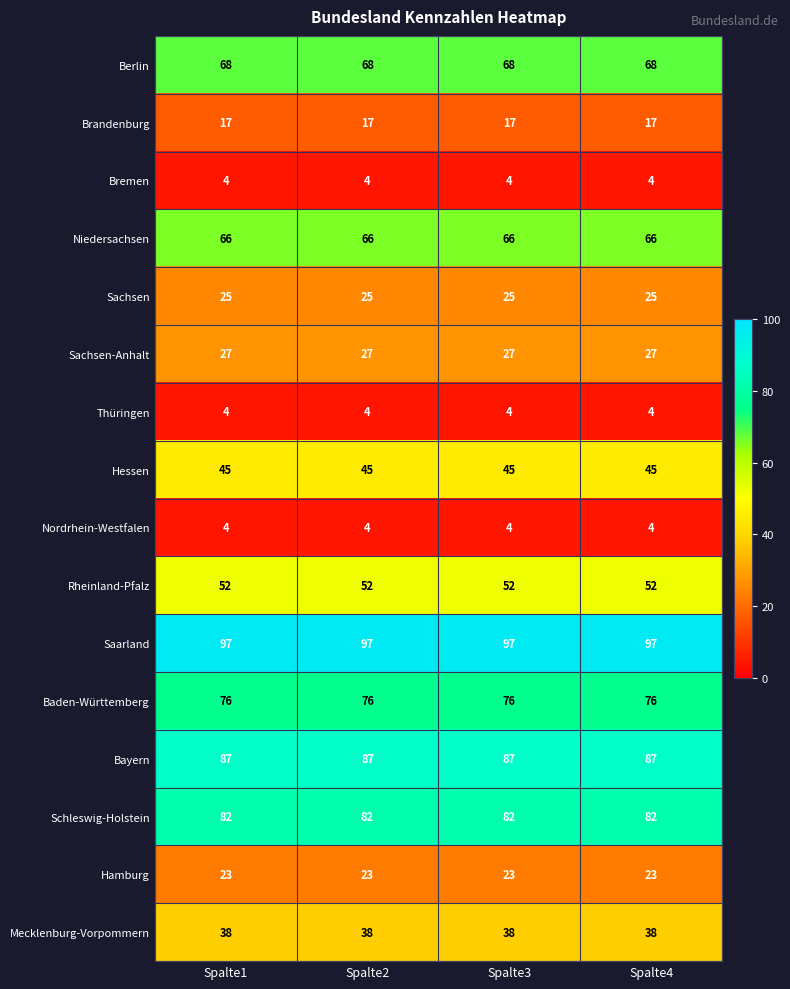

The Bremen series shows 4 at Spalte2. True or false?

True